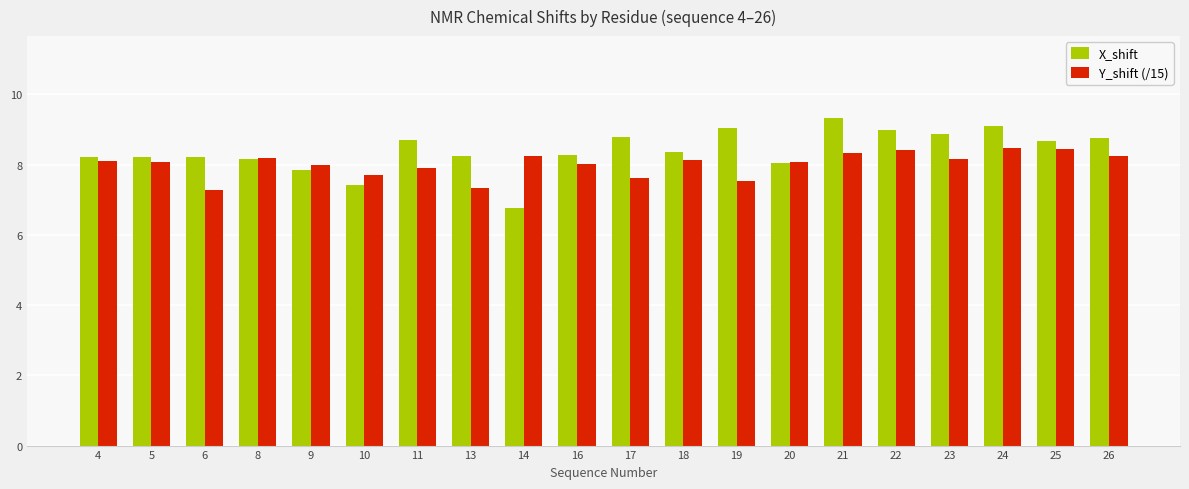

Which category has the lowest value across all series?

14